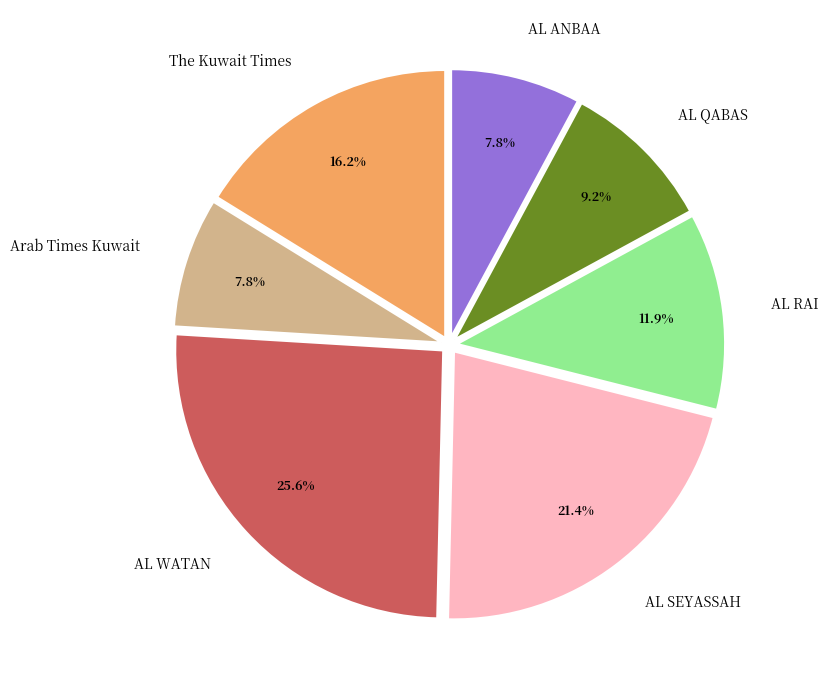

How many slices are in this pie chart?

7